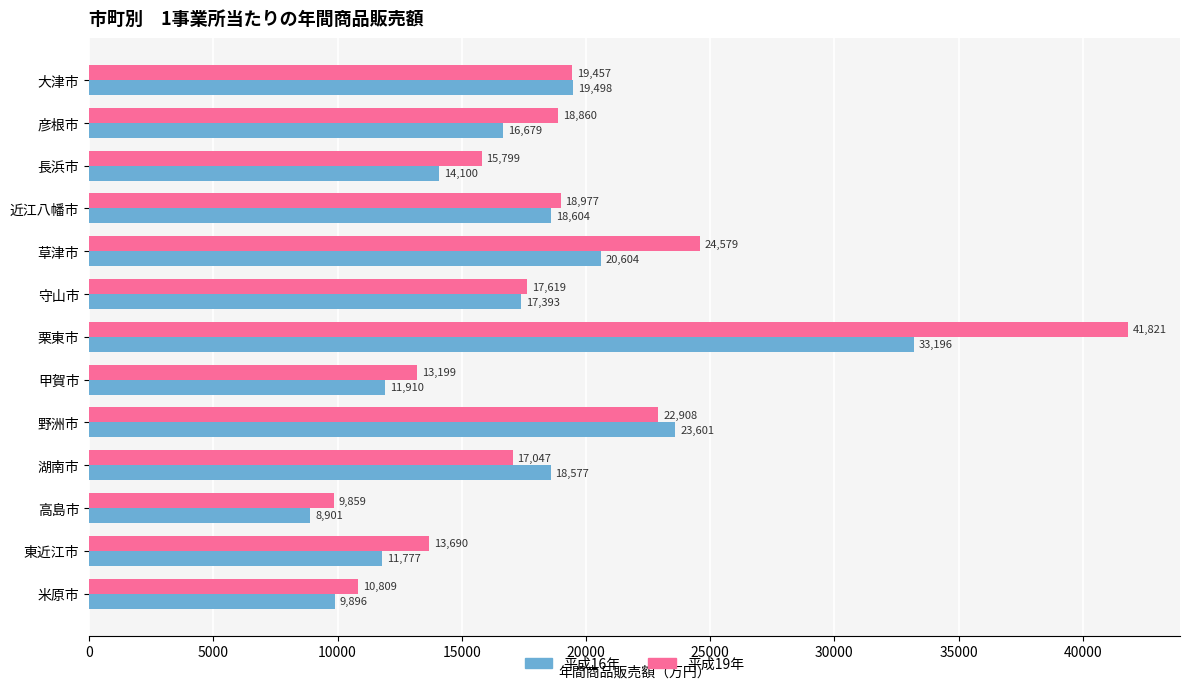

List the series in order of their peak value, lowest first.

平成16年, 平成19年